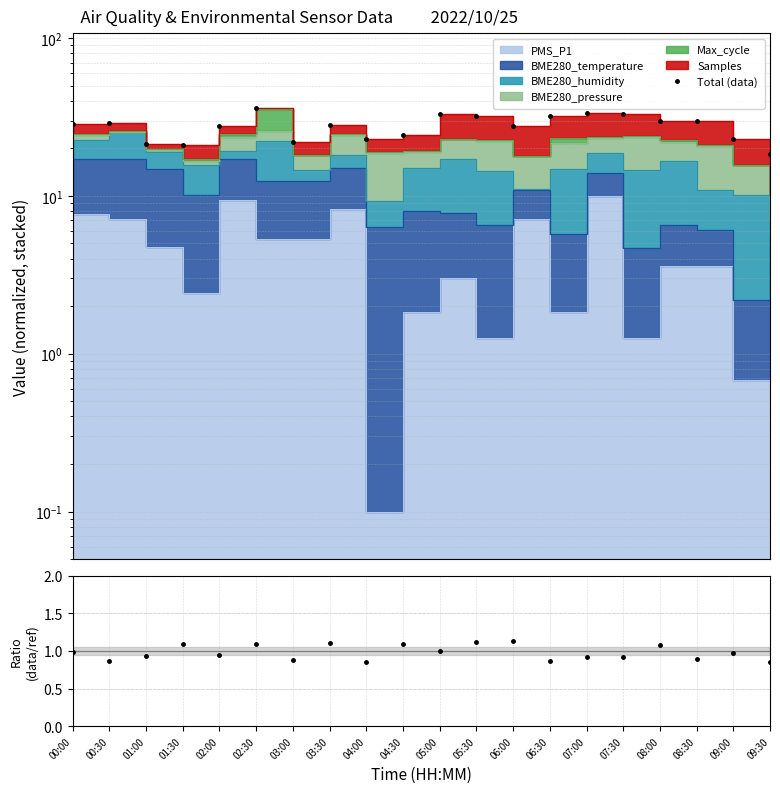

True or false: Ratio and Total (data) cross at least once.

False